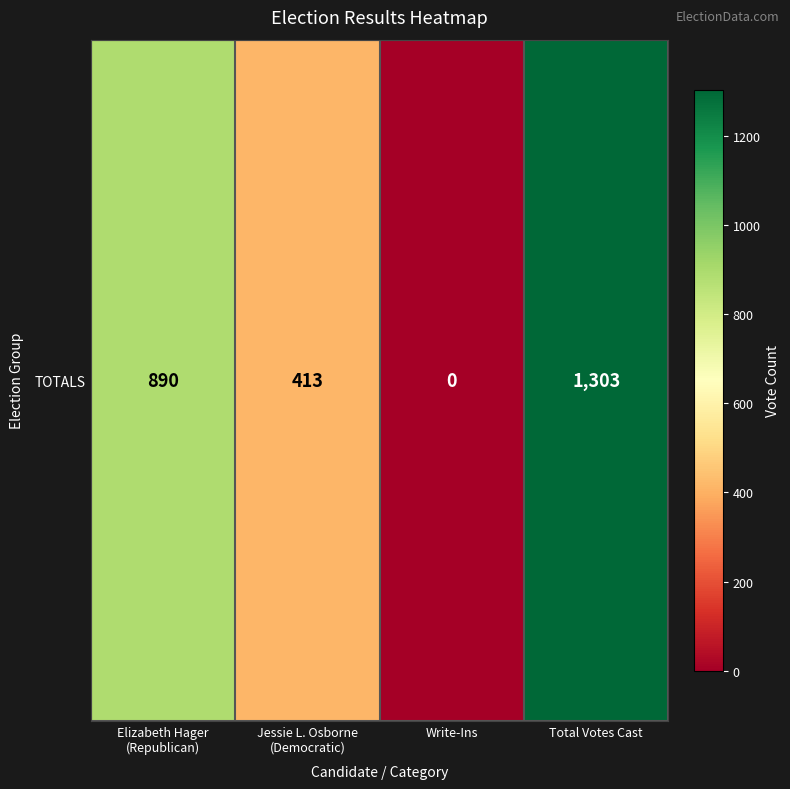

How many categories are shown in the chart?

4